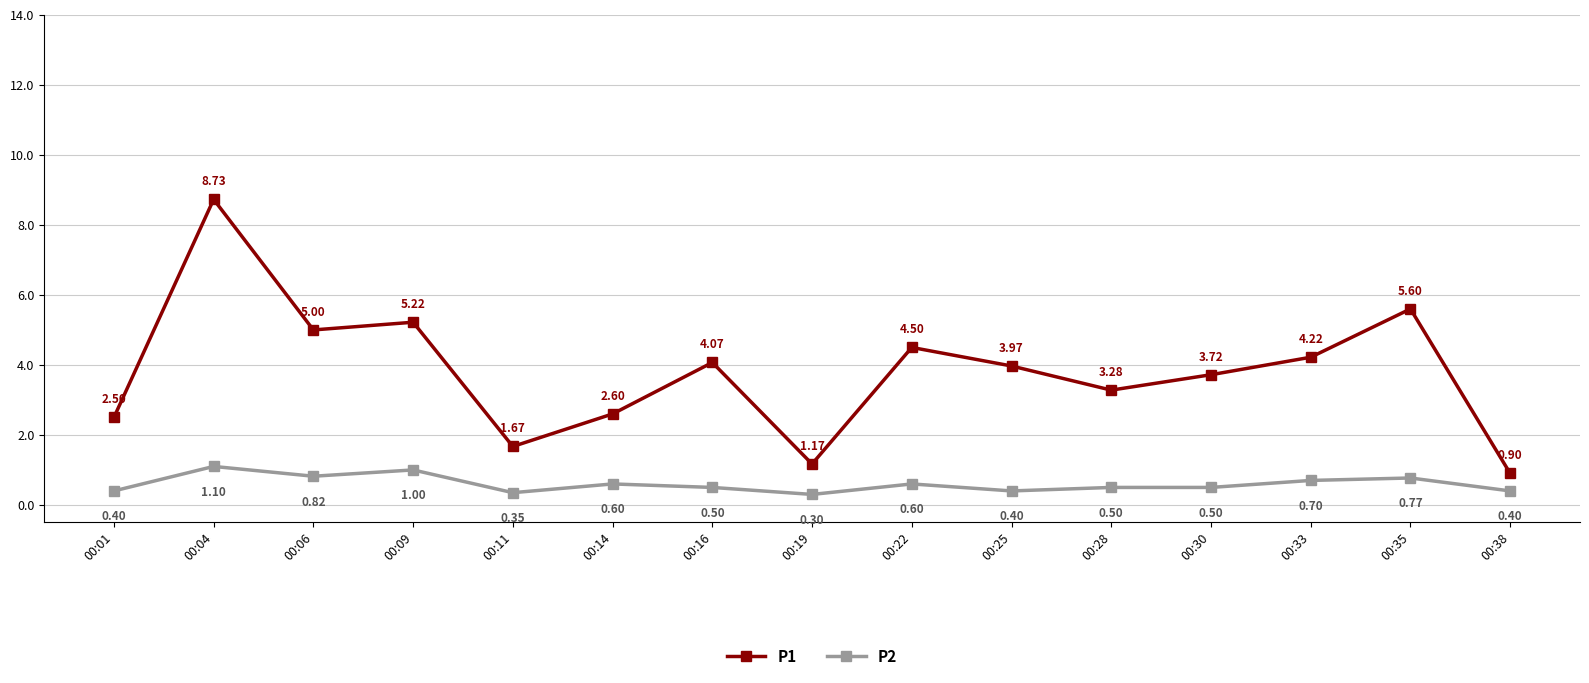

At which category does P2 reach its first local valley?

00:06